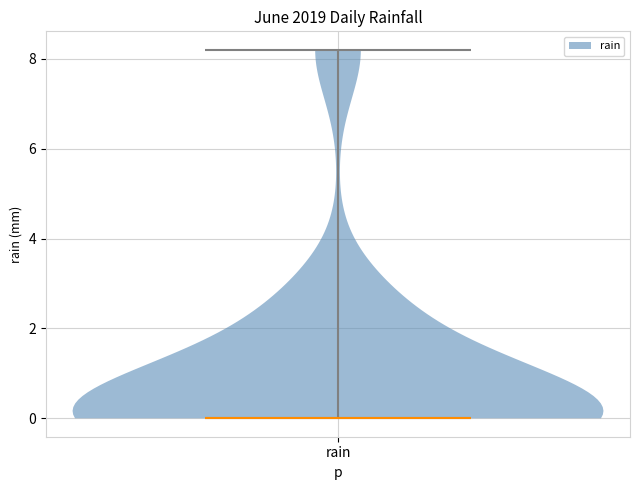

Read this violin plot against the y-axis: where its median line is, and the lowest and highest points the violin reaches. The values are not printed on the chart, so give them approximately, as read against the axis.

median line 0.0, lowest point 0.0, highest point 8.2